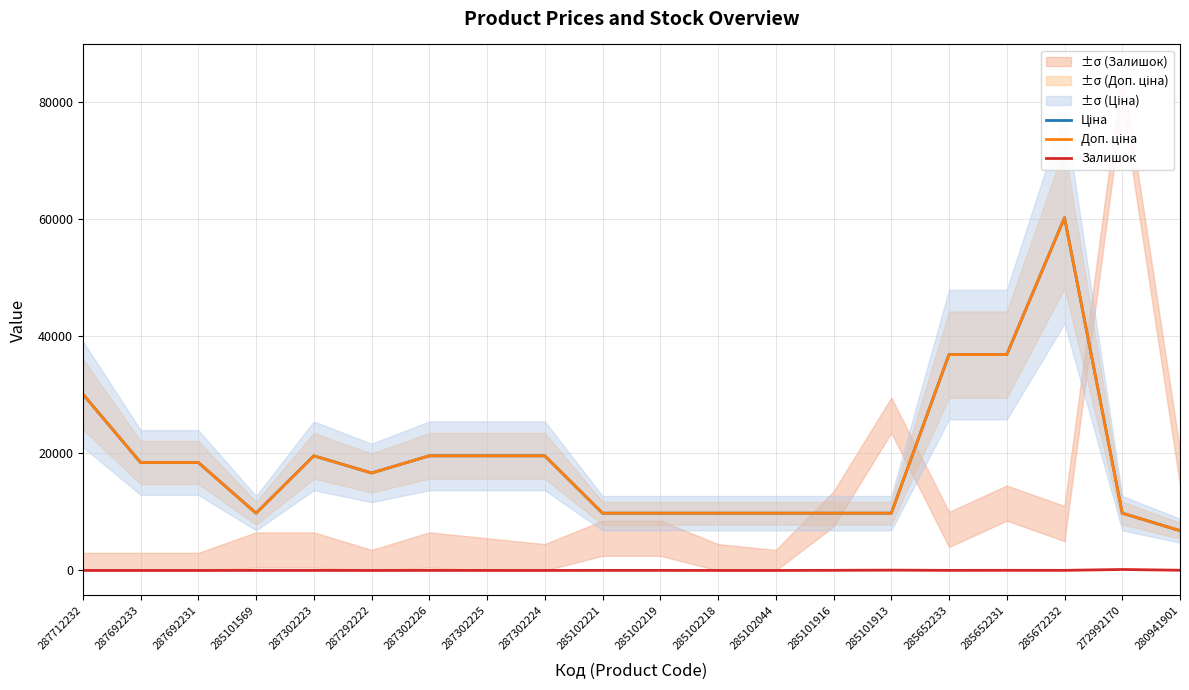

Reading left to right, list all the values displayed in this chart.

Ціна: 30102.8	18420.9	18420.9	9775.5	19564.9	16636.8	19564.9	19564.9	19564.9	9775.5	9775.5	9775.5	9775.5	9775.5	9775.5	36841.8	36841.8	60205.6	9775.5	6787.1
Доп. ціна: 30102.8	18420.9	18420.9	9775.5	19564.9	16636.8	19564.9	19564.9	19564.9	9775.5	9775.5	9775.5	9775.5	9775.5	9775.5	36841.8	36841.8	60205.6	9775.5	6787.1
Залишок: 0.0	0.0	0.0	7.0	7.0	1.0	7.0	5.0	3.0	11.0	11.0	3.0	1.0	21.0	53.0	14.0	23.0	16.0	165.0	35.0